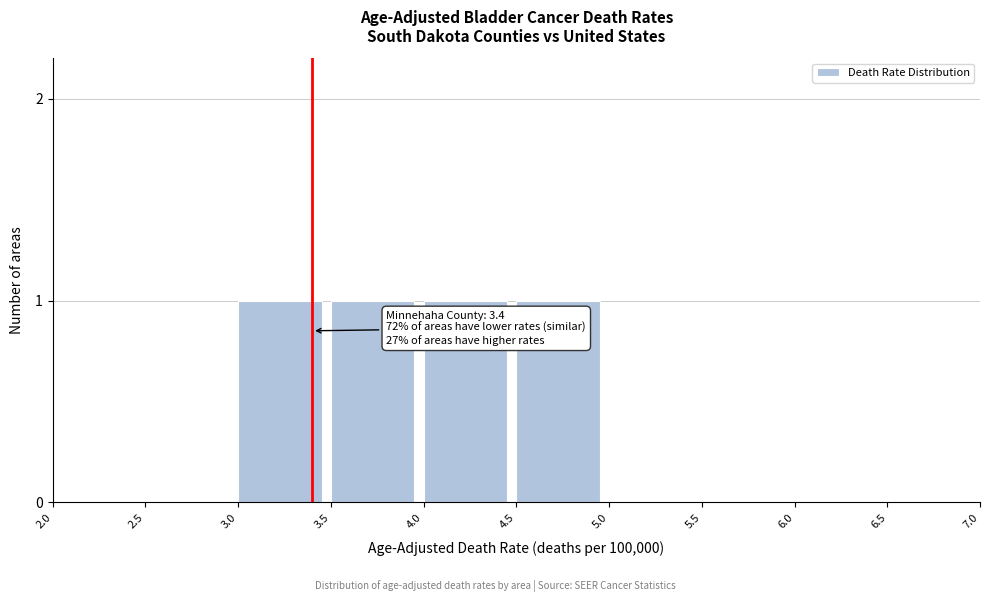

Reading left to right, what are all the values shown in this chart?

2.0=0	2.5=0	3.0=1	3.5=1	4.0=1	4.5=1	5.0=0	5.5=0	6.0=0	6.5=0